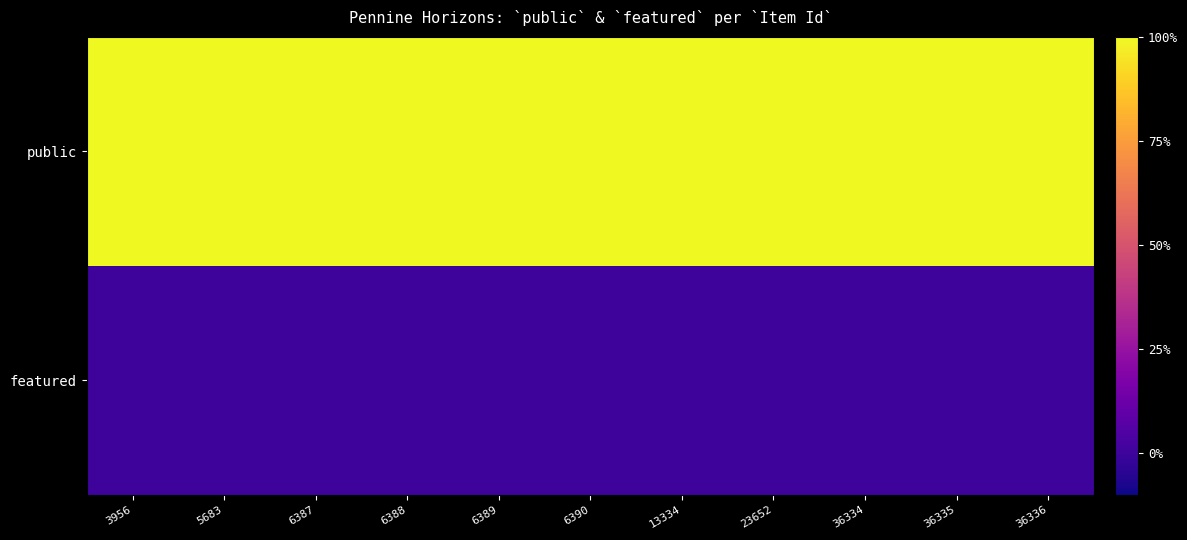

Which series has the largest total across all categories?

public